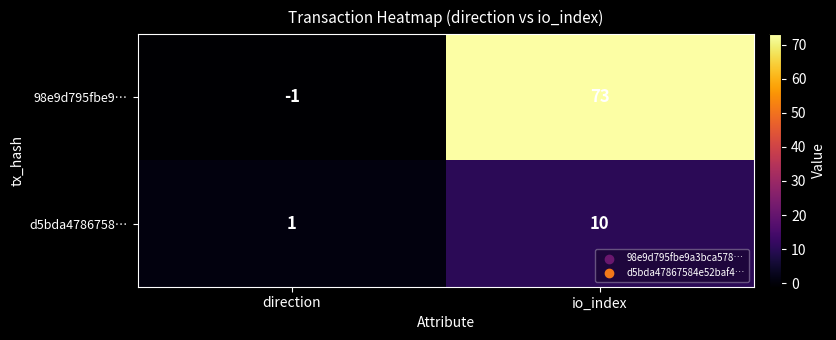

How many categories are shown in the chart?

2